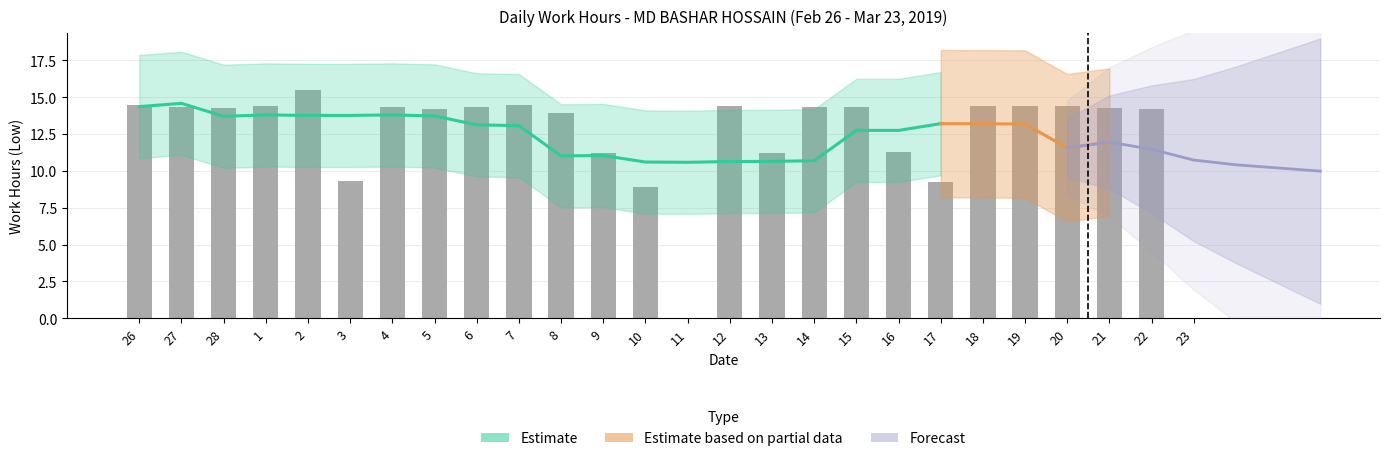

Which category has the highest value across all series?

2